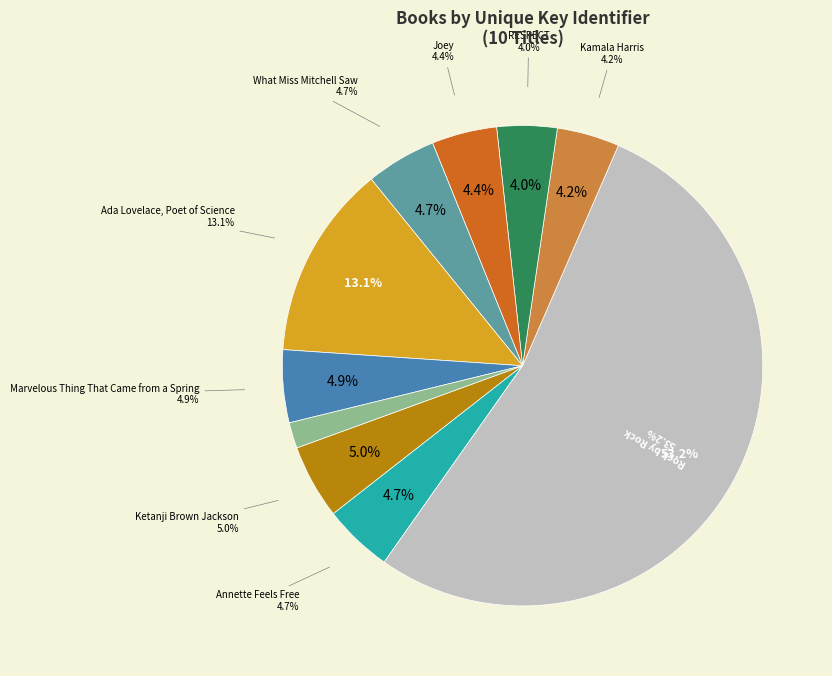

Does Rock by Rock represent more than half of the total?

Yes